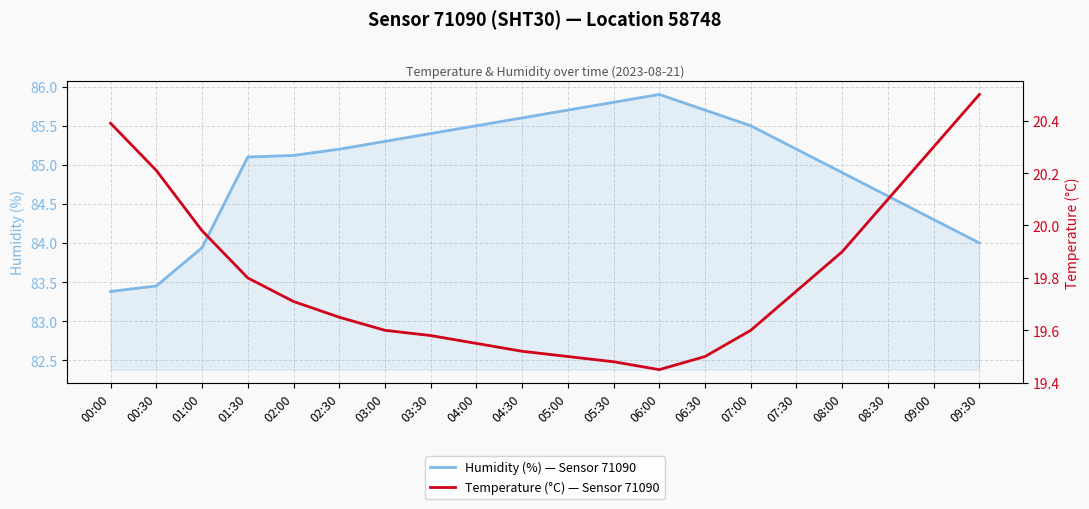

What are all the series names shown in the legend?

Humidity (%) — Sensor 71090, Temperature (°C) — Sensor 71090